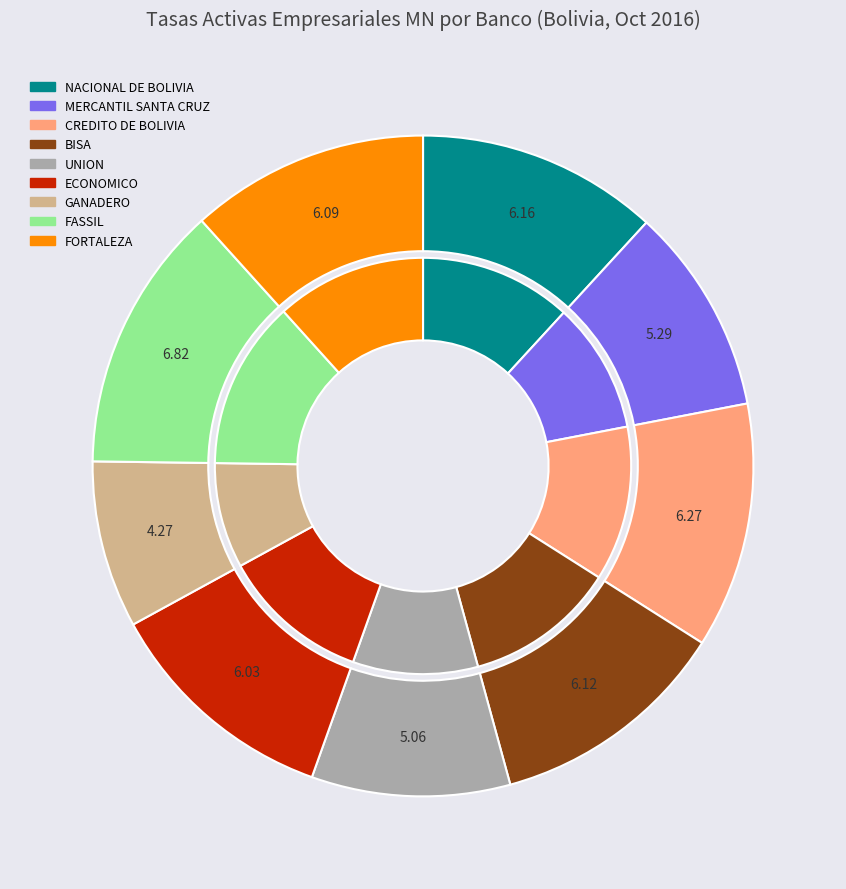

What percentage is the MERCANTIL SANTA CRUZ slice, to the nearest percent?

10%